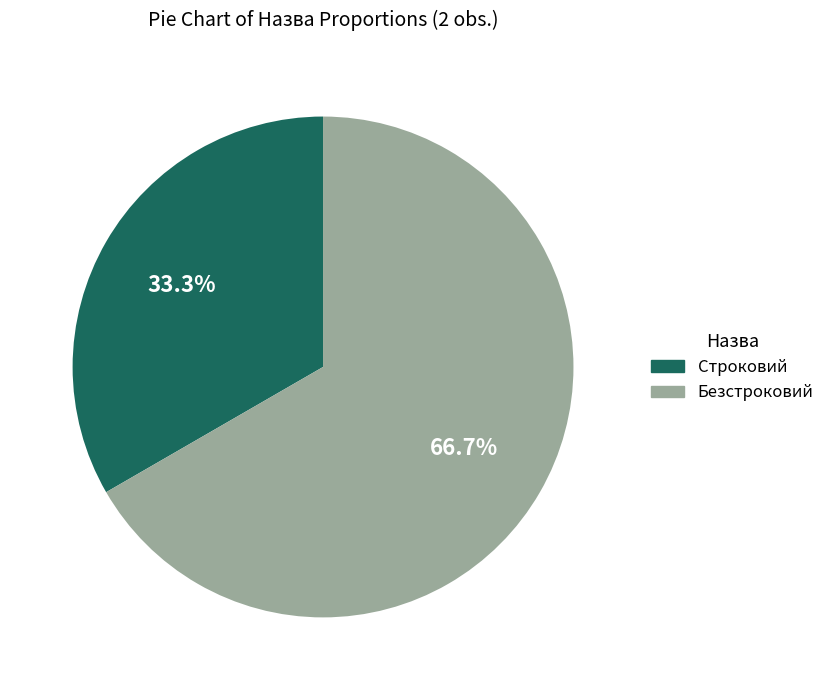

Does any single category account for the majority?

Yes